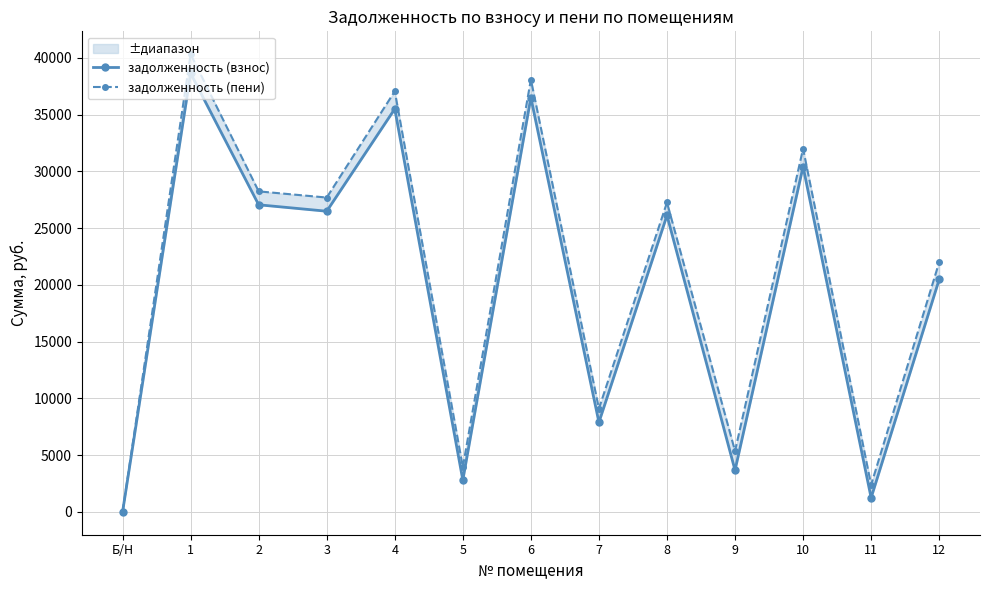

Reading left to right, what are all the values shown in this chart?

задолженность (взнос): Б/Н=0.0	1=38641.2	2=27059.8	3=26493.7	4=35512.6	5=2796.3	6=36500.6	7=7890.3	8=26126.6	9=3666.0	10=30417.5	11=1237.6	12=20480.9
задолженность (пени): Б/Н=0.0	1=40330.8	2=28243.0	3=27698.5	4=37065.4	5=3943.5	6=38096.6	7=9095.1	8=27269.0	9=5358.0	10=32006.3	11=2380.0	12=21995.3